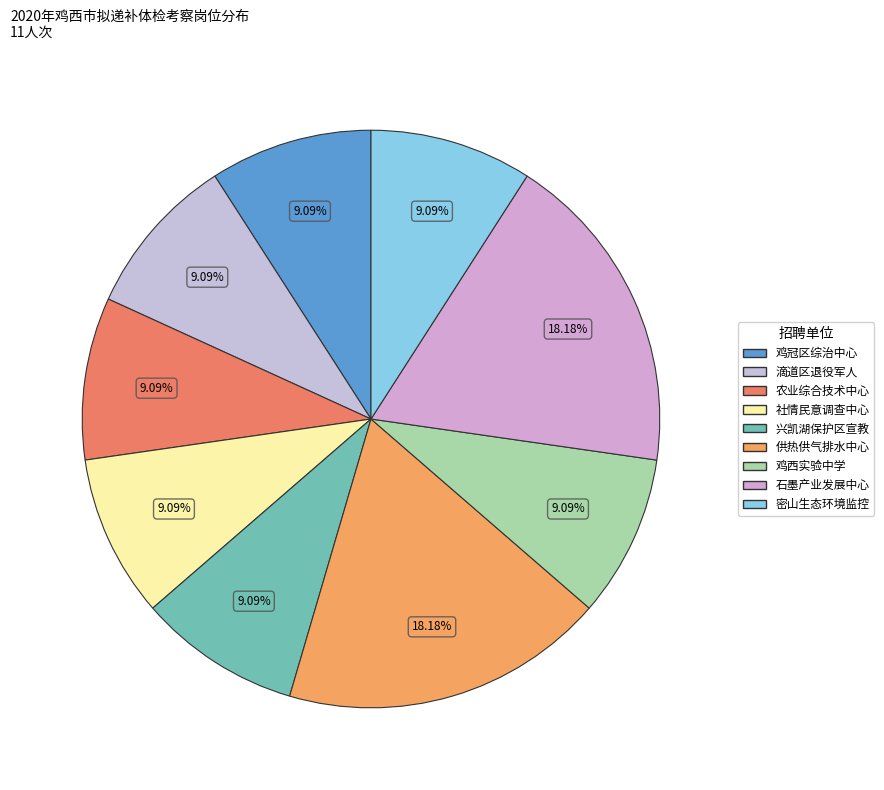

How many slices are in this pie chart?

9